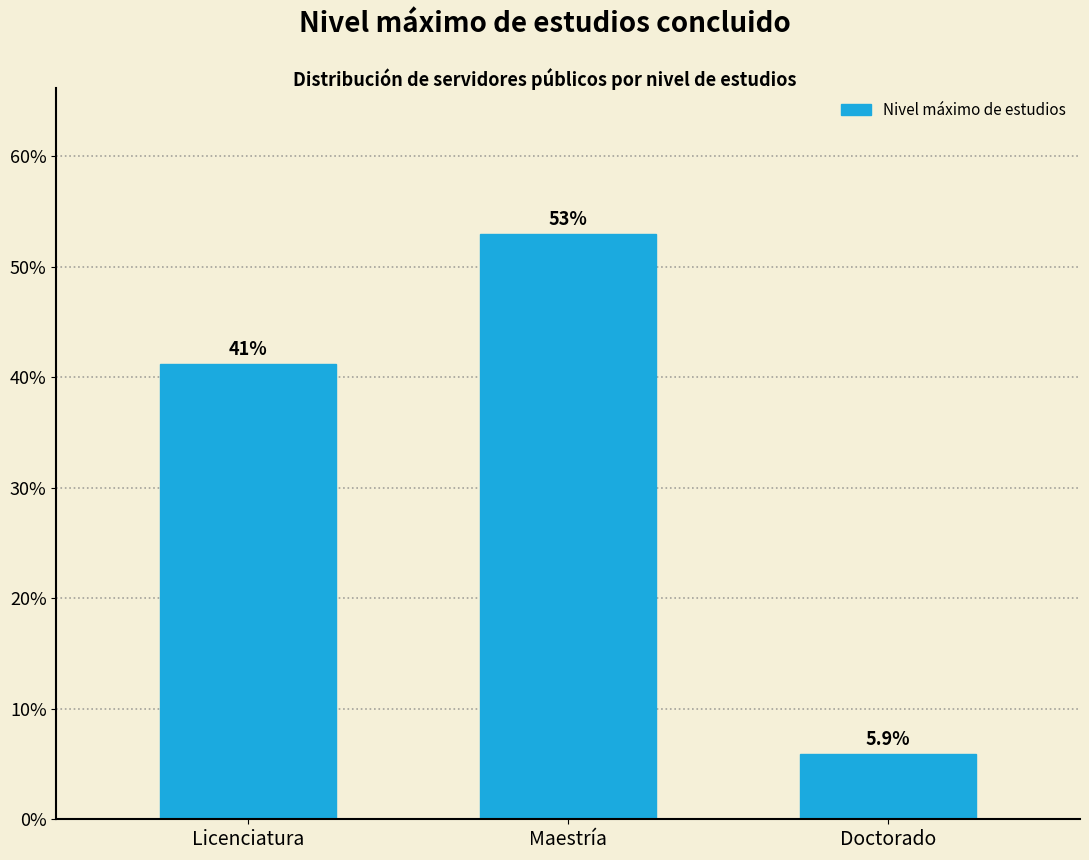

Reading right to left, list all the values displayed in this chart.

Doctorado=5.9	Maestría=52.9	Licenciatura=41.2